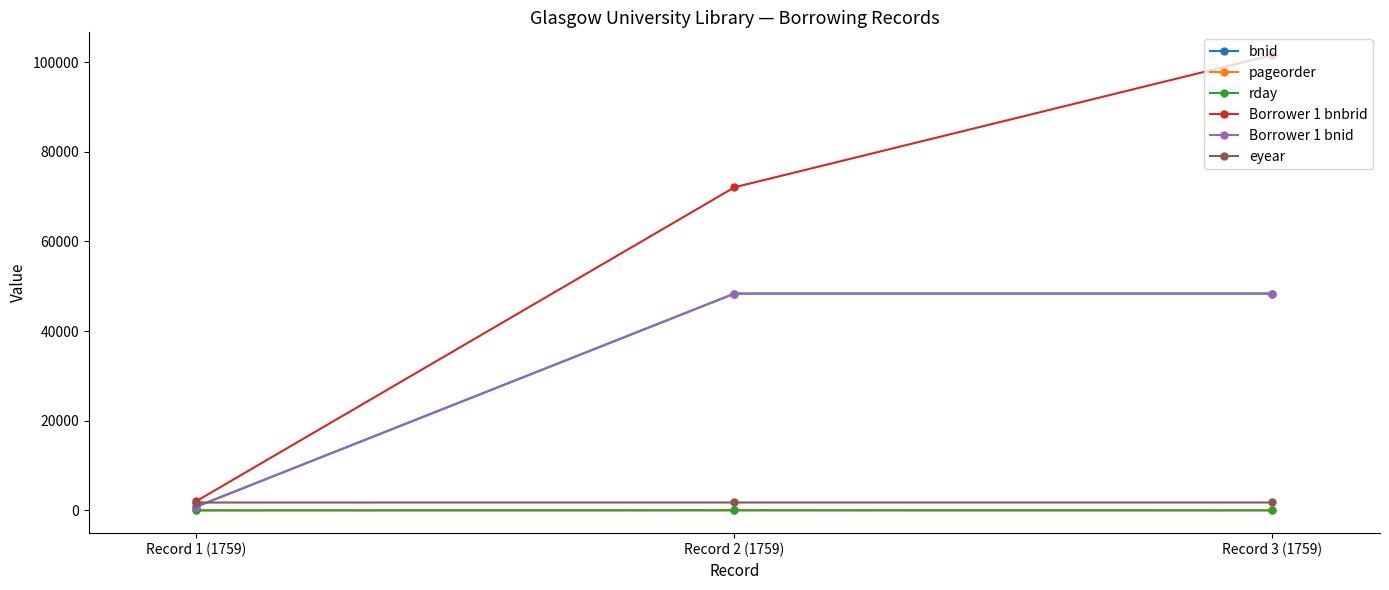

Does the chart have visible grid lines?

No